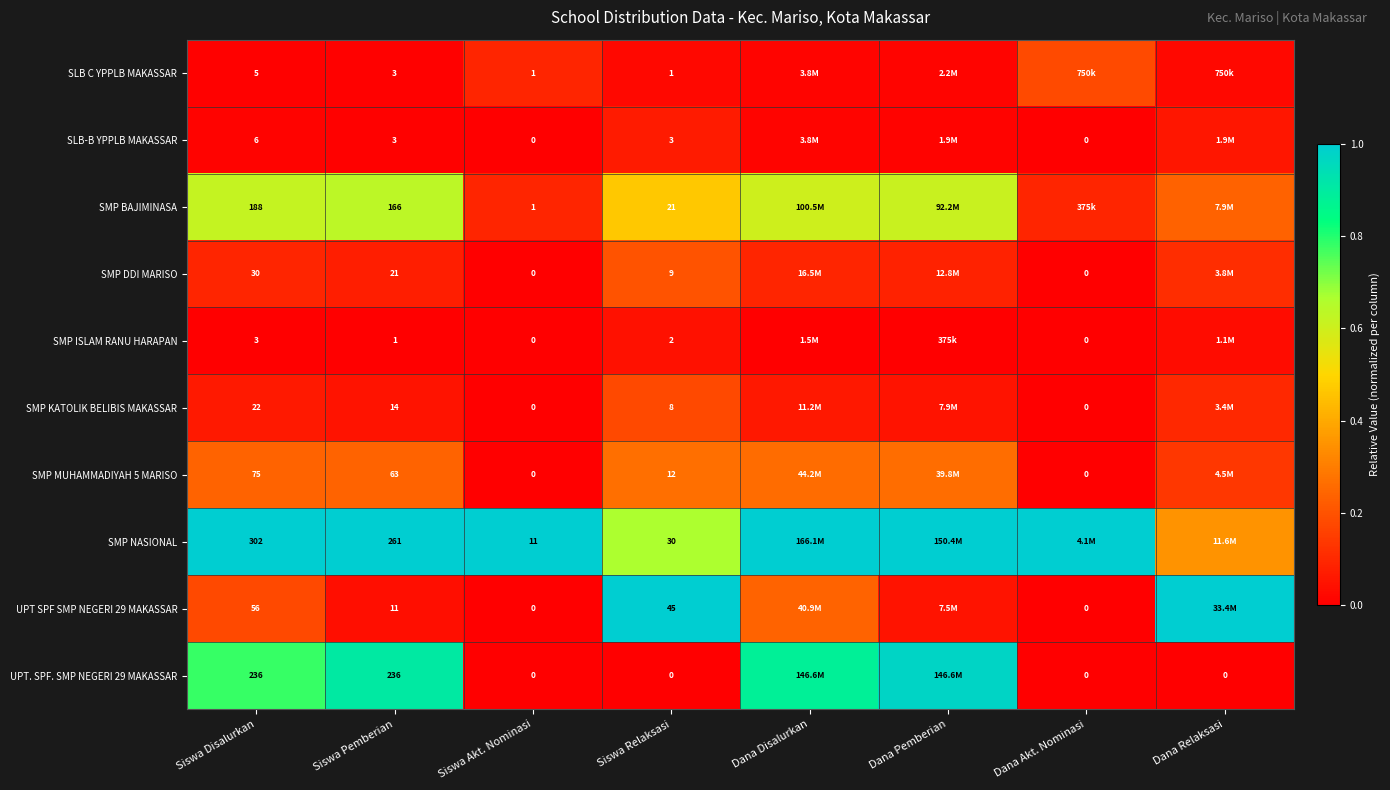

What is the spread (max minus min) of values at Siswa Relaksasi?

45.0